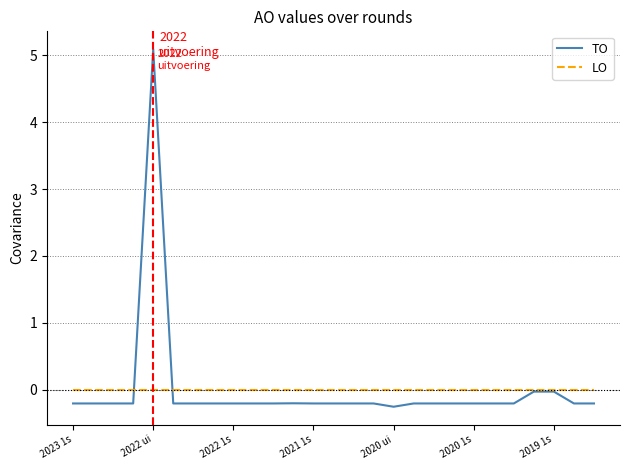

What is the greatest value displayed?

5.1